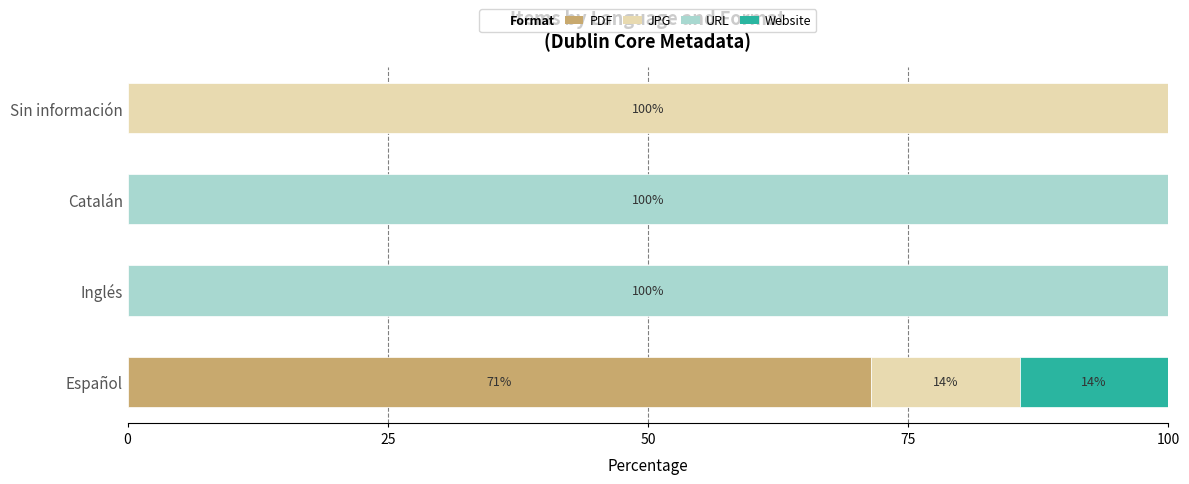

Which category has the highest value in the PDF series?

Español